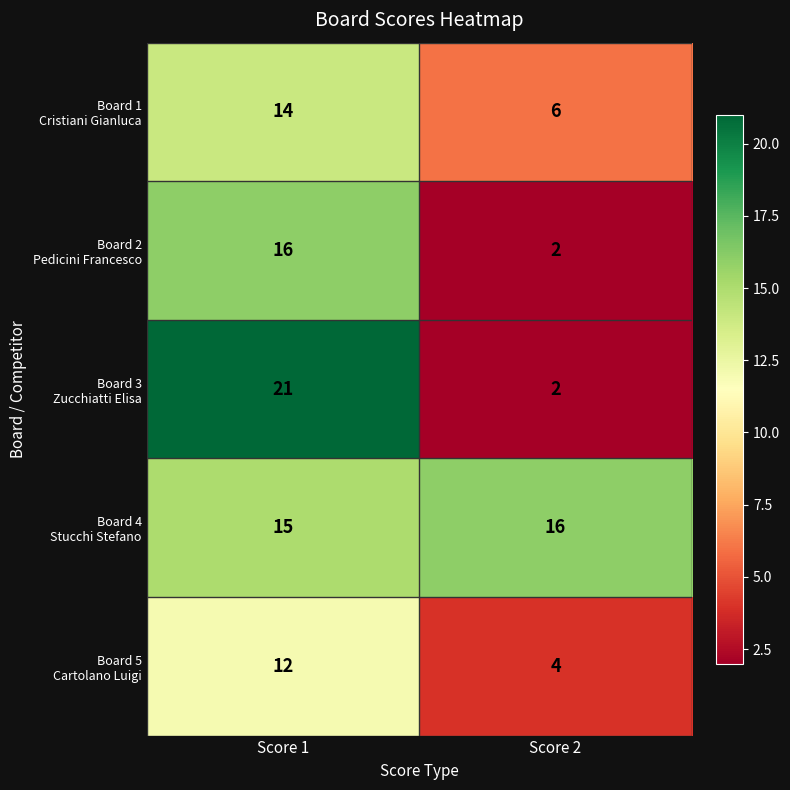

At which category is the sum across all series the highest?

Score 1